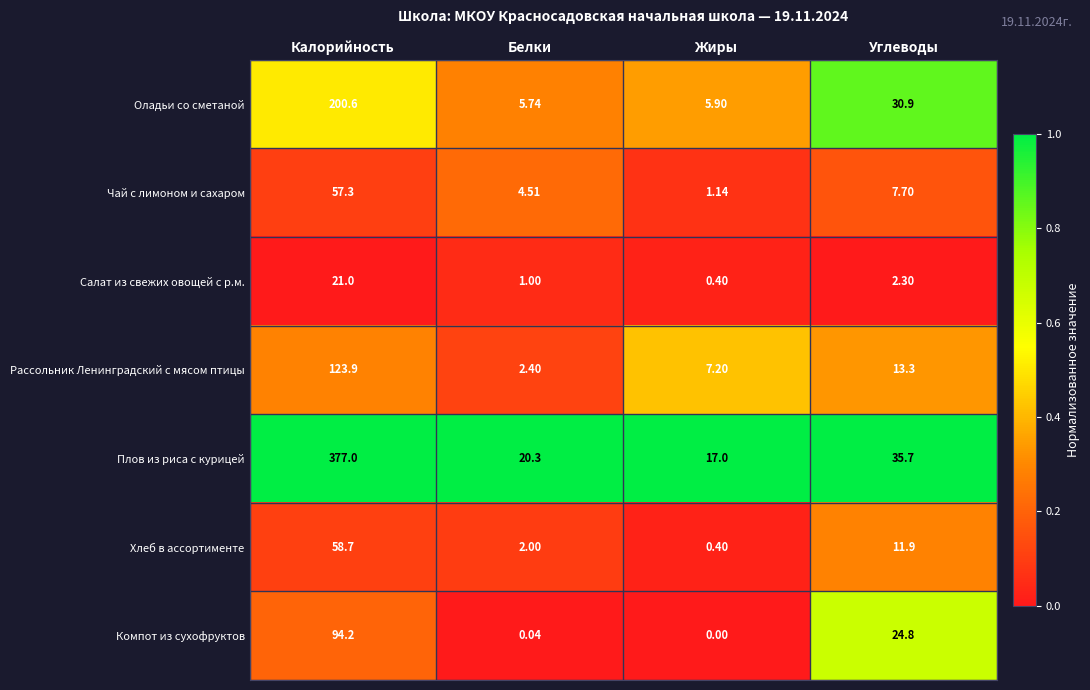

At which label does Компот из сухофруктов reach its peak?

Калорийность